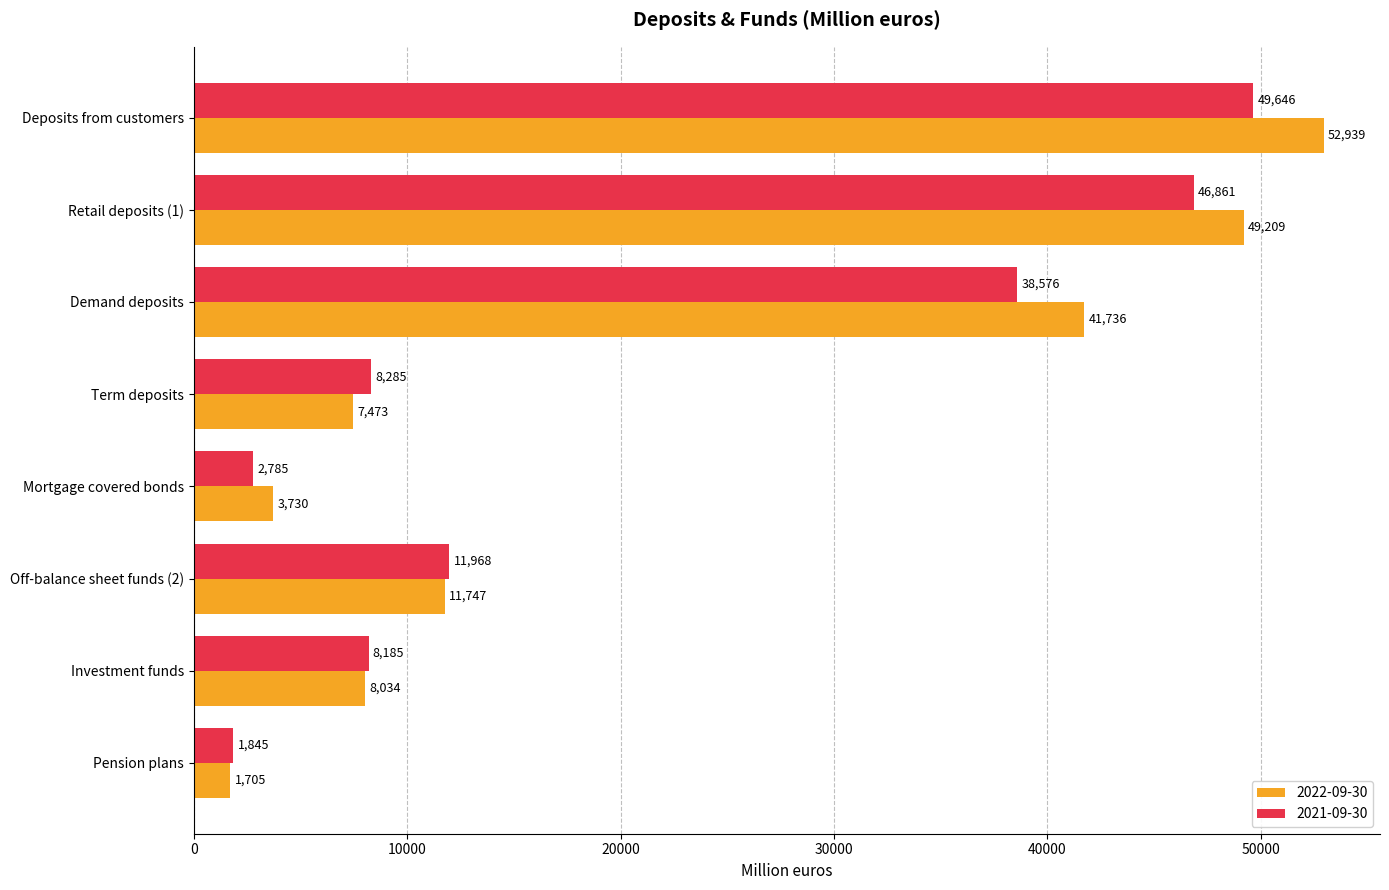

What value does the 2022-09-30 series have at Deposits from customers, to the nearest 100?

52900